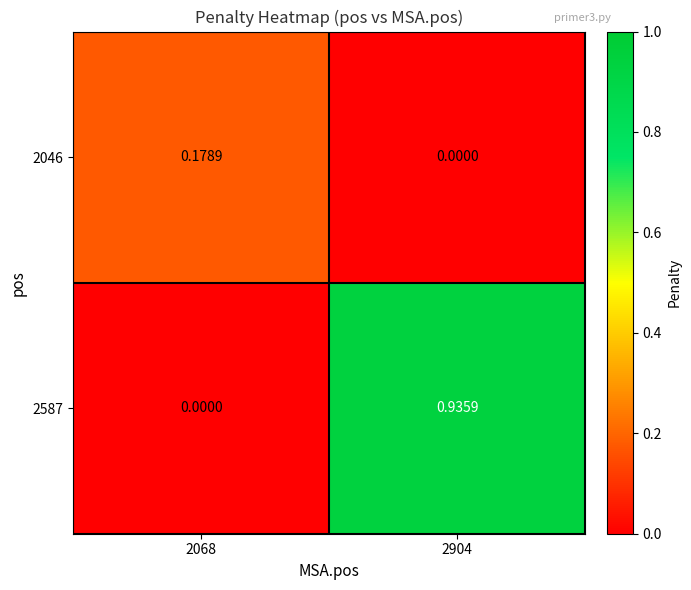

Is the value of 2046 at 2068 greater than the value of 2587 at 2904?

No